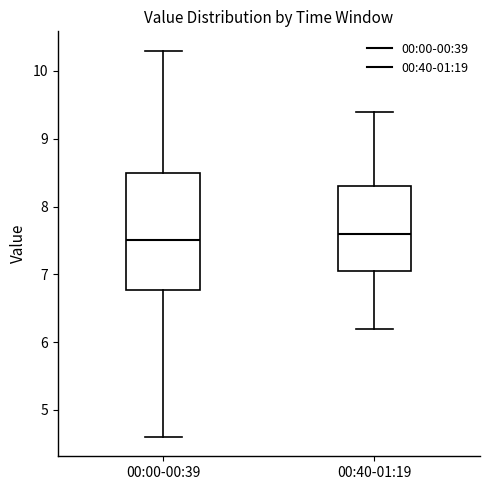

Where does the lower whisker of the box for 00:40-01:19 end on the y-axis? The values are not printed on the chart, so give them approximately, as read against the axis.

6.2